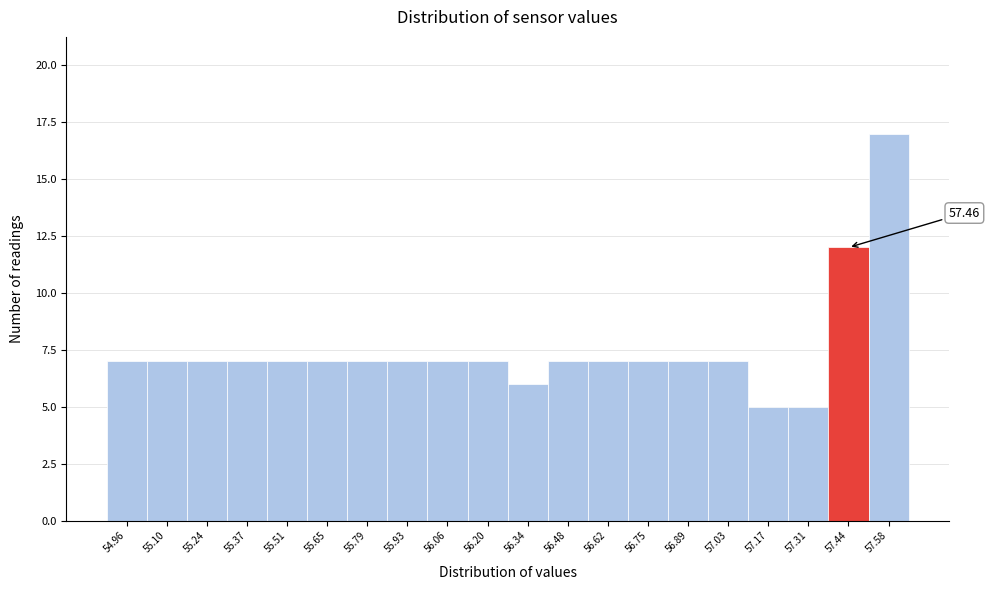

What is the average value?

8